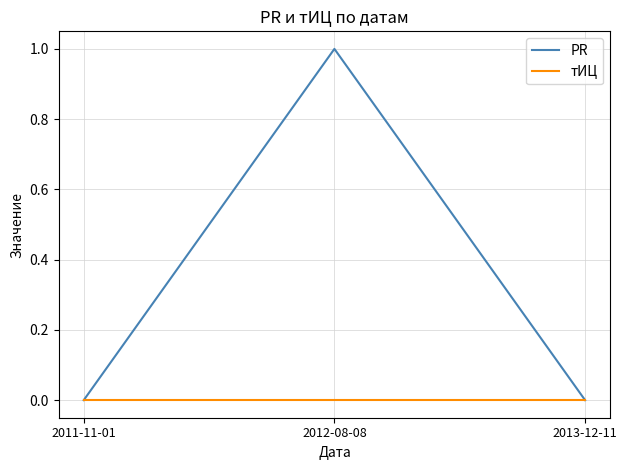

How many categories are shown in the chart?

3